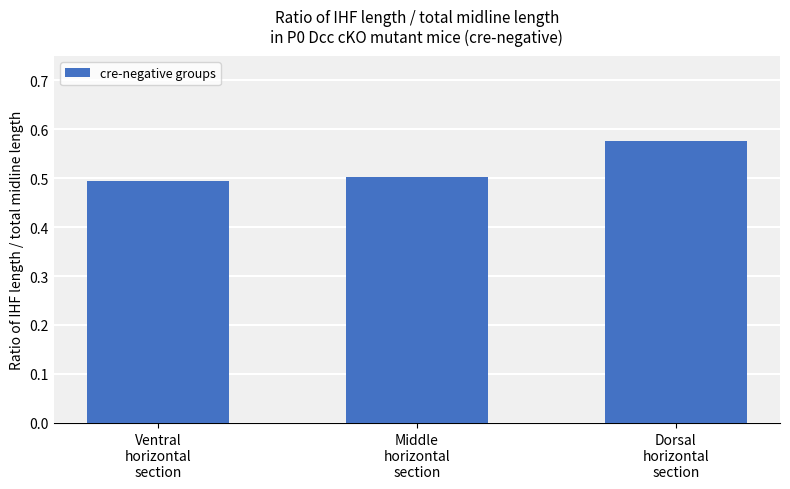

What position from the right is Dorsal
horizontal
section?

1